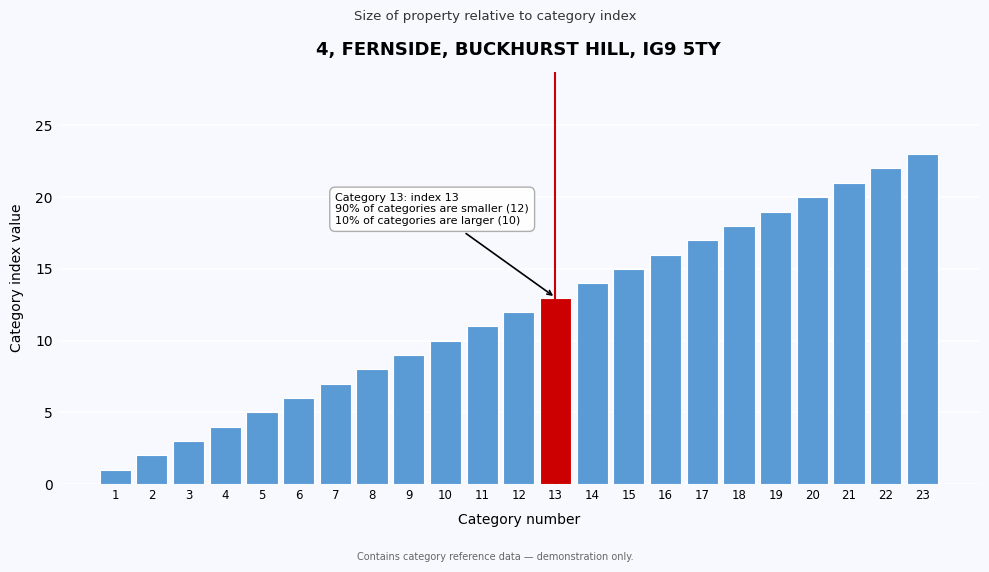

What is the change in value from 2 to 17?

+15